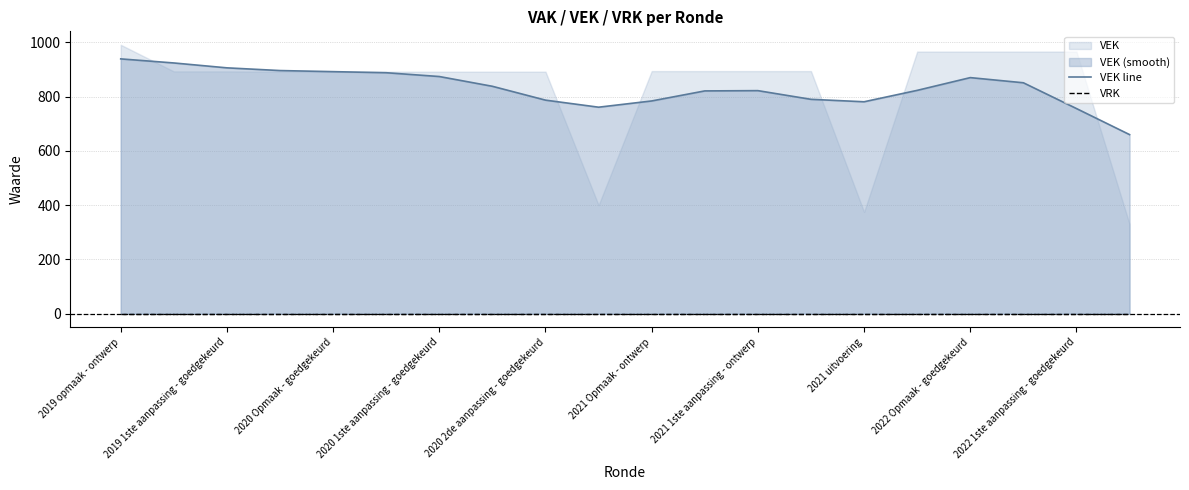

What is the difference between the highest and lowest values at 2020 Opmaak - goedgekeurd?

892